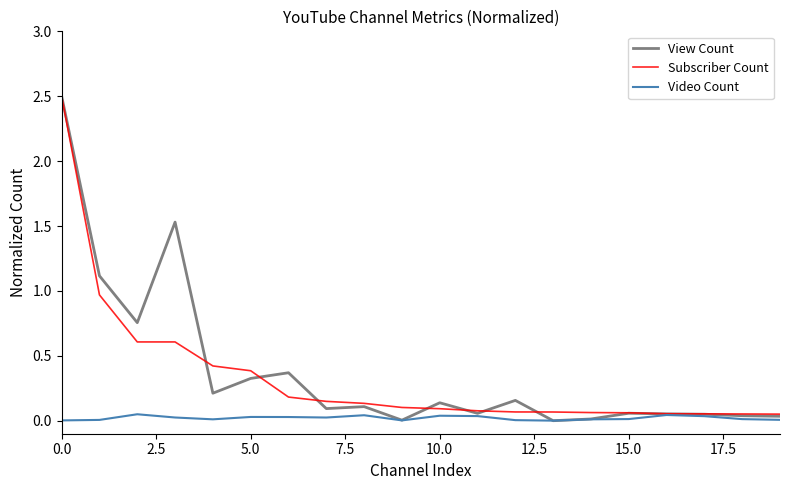

At how many categories does at least one series exceed 0?

20